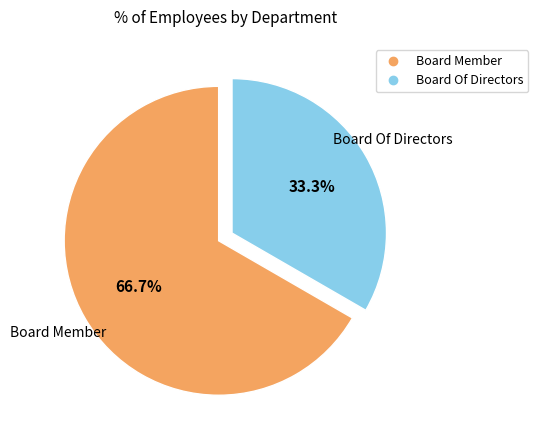

To the nearest percent, what is the difference between the largest and smallest slice percentages?

33%